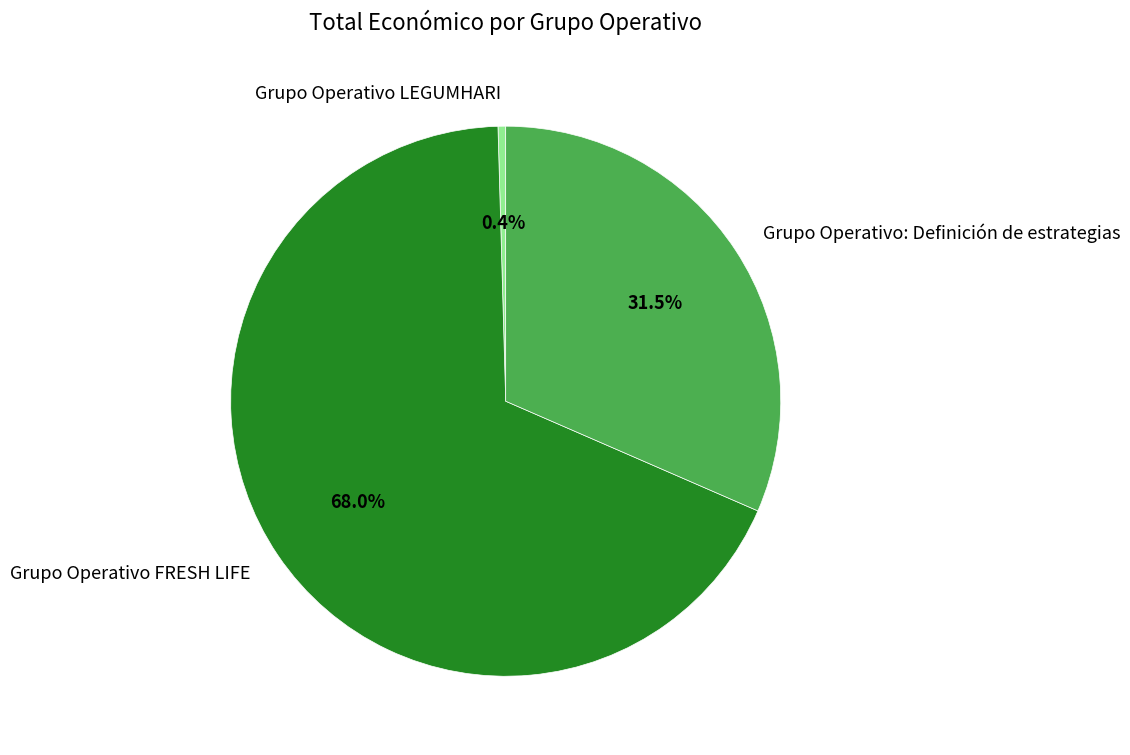

Rank the categories by value from lowest to highest.

Grupo Operativo LEGUMHARI, Grupo Operativo: Definición de estrategias, Grupo Operativo FRESH LIFE